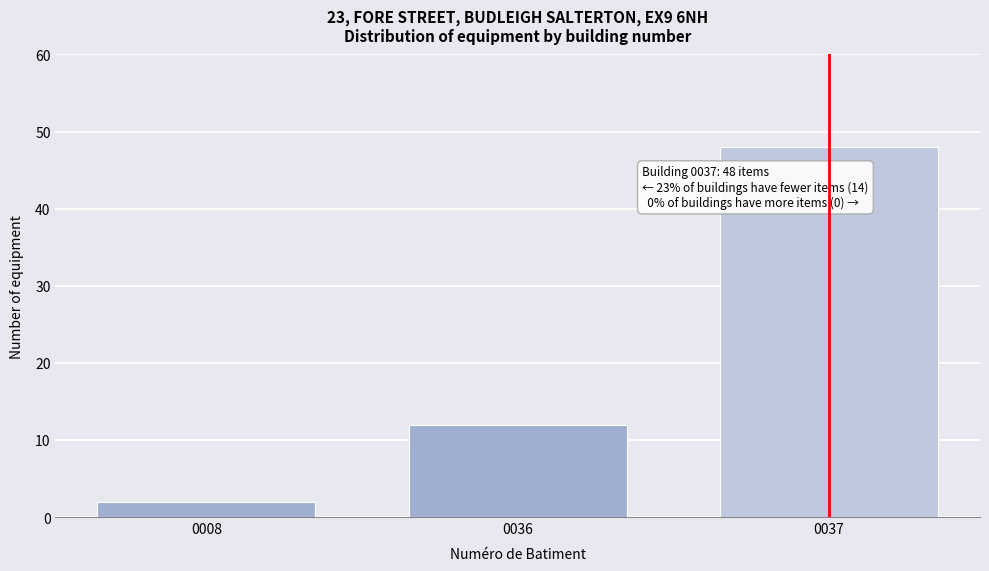

Reading left to right, what are all the values shown in this chart?

0008=2	0036=12	0037=48